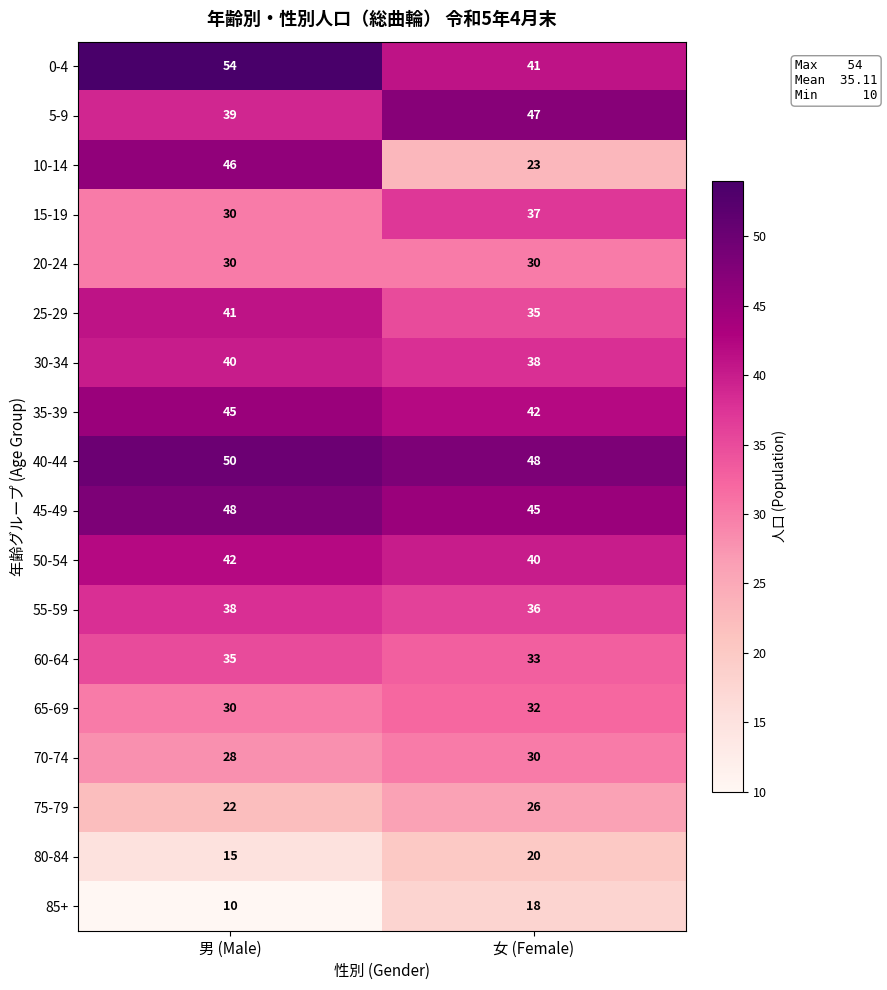

What is the difference between the highest and lowest values at 男 (Male)?

44